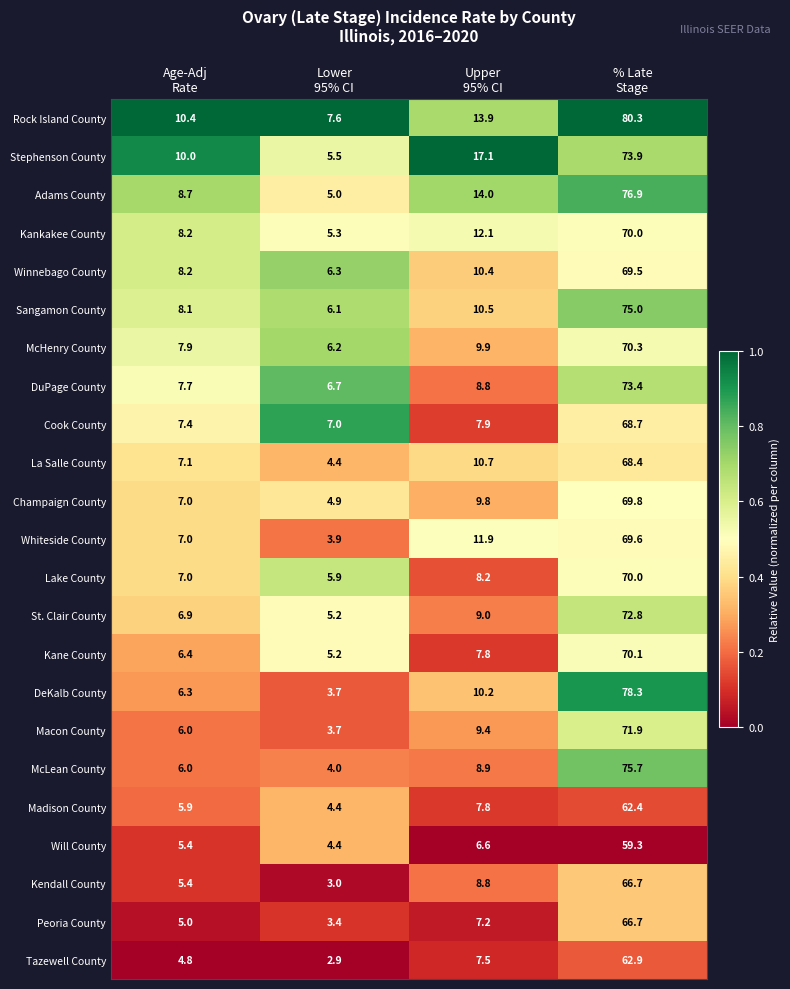

What is the minimum value shown in the chart?

2.9